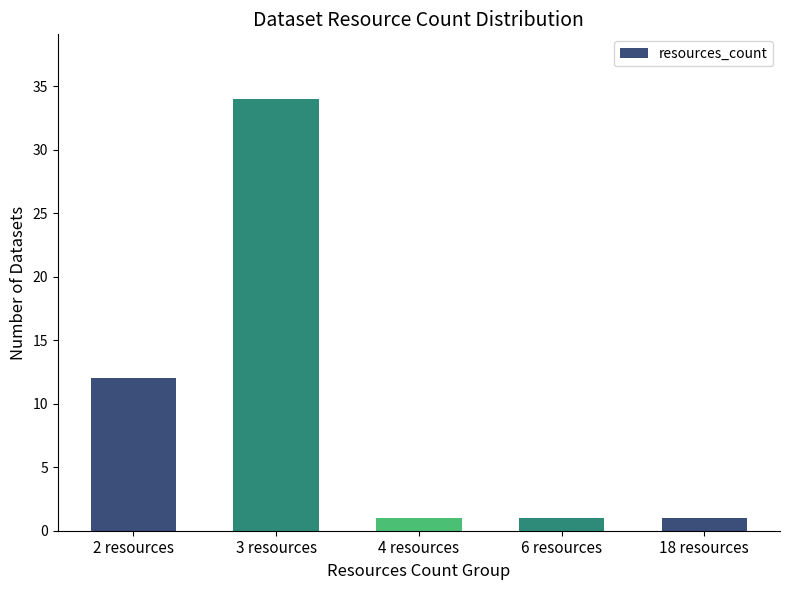

The chart shows a value of 12 at 2 resources. True or false?

True